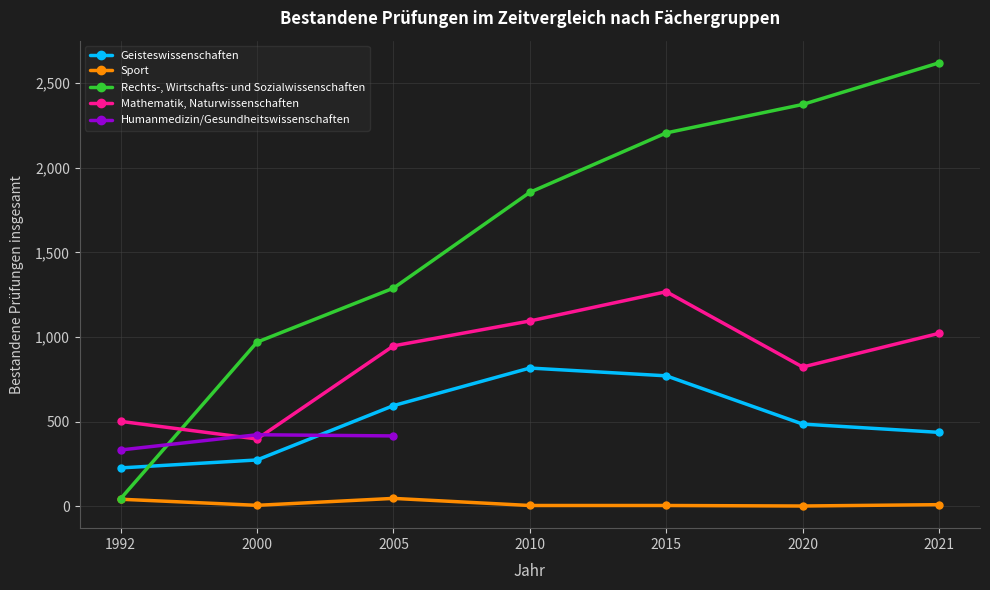

The Sport series shows 47.0 at 2005. True or false?

True